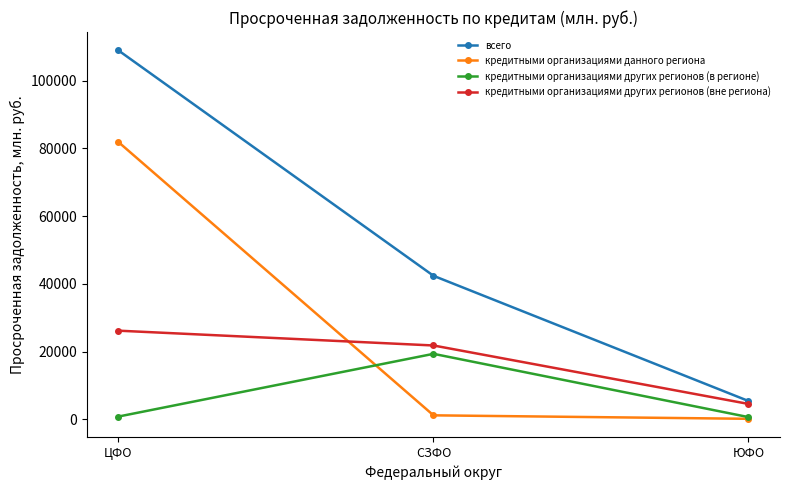

What is the difference between the highest and lowest values at СЗФО?

41170